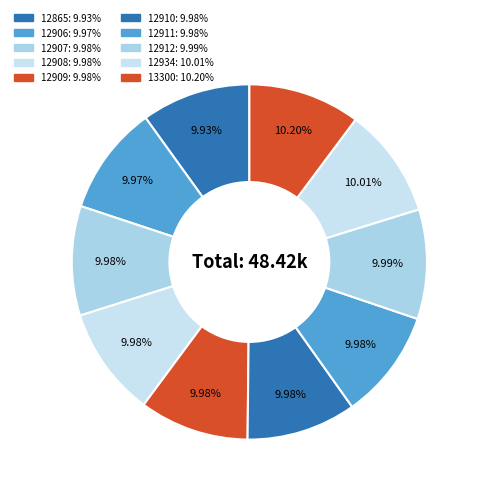

What is the change in value from 12906 to 12908?

+2